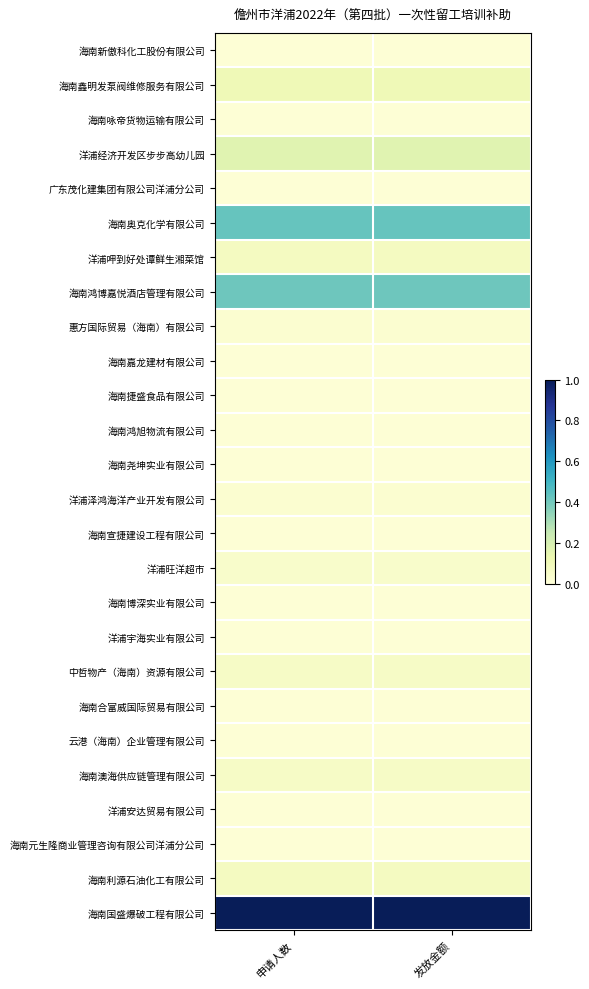

List the series in order of their peak value, lowest first.

海南新傲科化工股份有限公司, 海南咏帝货物运输有限公司, 广东茂化建集团有限公司洋浦分公司, 海南嘉龙建材有限公司, 海南捷盛食品有限公司, 海南鸿旭物流有限公司, 海南尧坤实业有限公司, 海南宣捷建设工程有限公司, 海南博深实业有限公司, 洋浦宇海实业有限公司, 海南合富威国际贸易有限公司, 云港（海南）企业管理有限公司, 洋浦安达贸易有限公司, 海南元生隆商业管理咨询有限公司洋浦分公司, 惠方国际贸易（海南）有限公司, 洋浦泽鸿海洋产业开发有限公司, 洋浦旺洋超市, 中哲物产（海南）资源有限公司, 海南澳海供应链管理有限公司, 洋浦呷到好处谭鲜生湘菜馆, 海南利源石油化工有限公司, 海南鑫明发泵阀维修服务有限公司, 洋浦经济开发区步步高幼儿园, 海南鸿博嘉悦酒店管理有限公司, 海南奥克化学有限公司, 海南国盛爆破工程有限公司